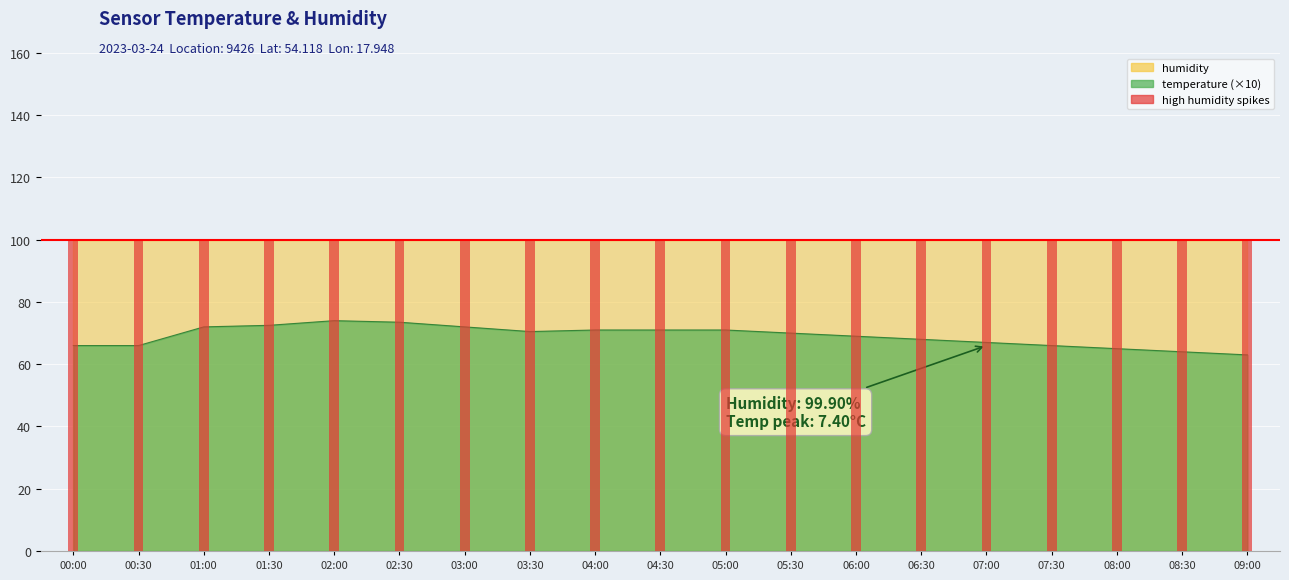

Reading left to right, list all the values displayed in this chart.

00:00=66.0	00:30=66.0	01:00=72.0	01:30=72.5	02:00=74.0	02:30=73.5	03:00=72.0	03:30=70.5	04:00=71.0	04:30=71.0	05:00=71.0	05:30=70.0	06:00=69.0	06:30=68.0	07:00=67.0	07:30=66.0	08:00=65.0	08:30=64.0	09:00=63.0